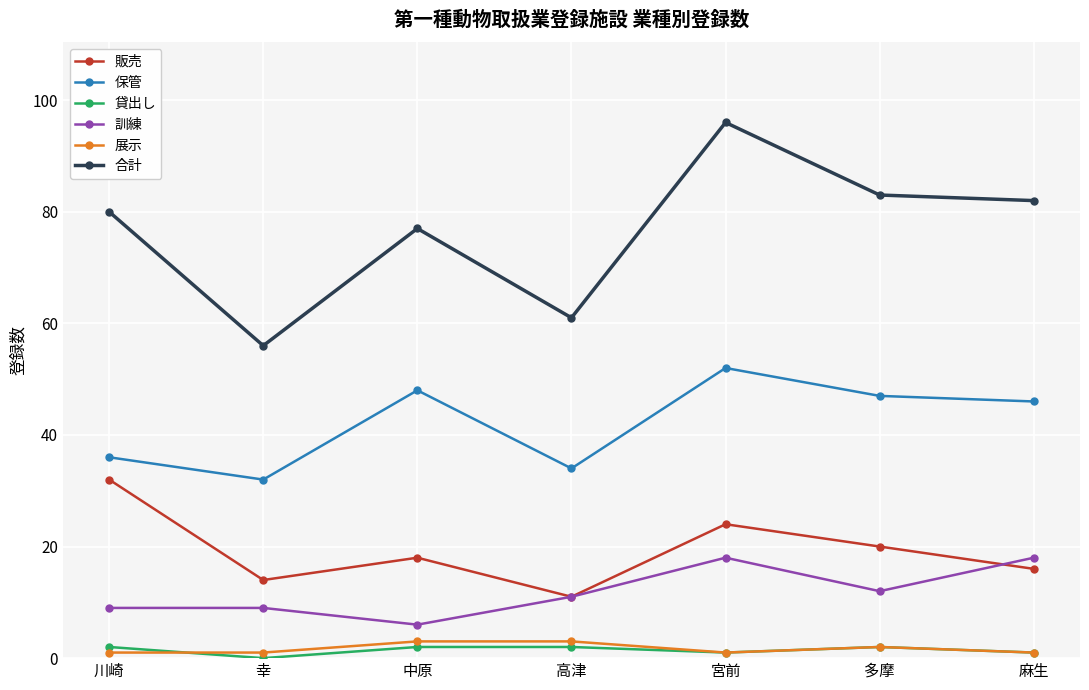

Between 宮前 and 麻生, which series saw the biggest shift?

合計